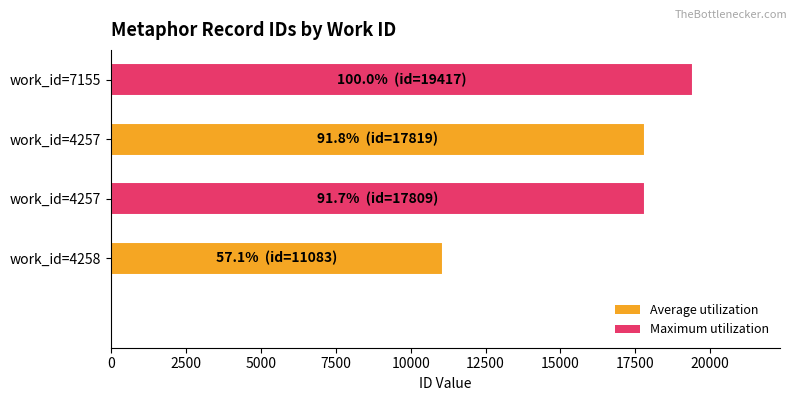

How many data points are less than 17819?

2